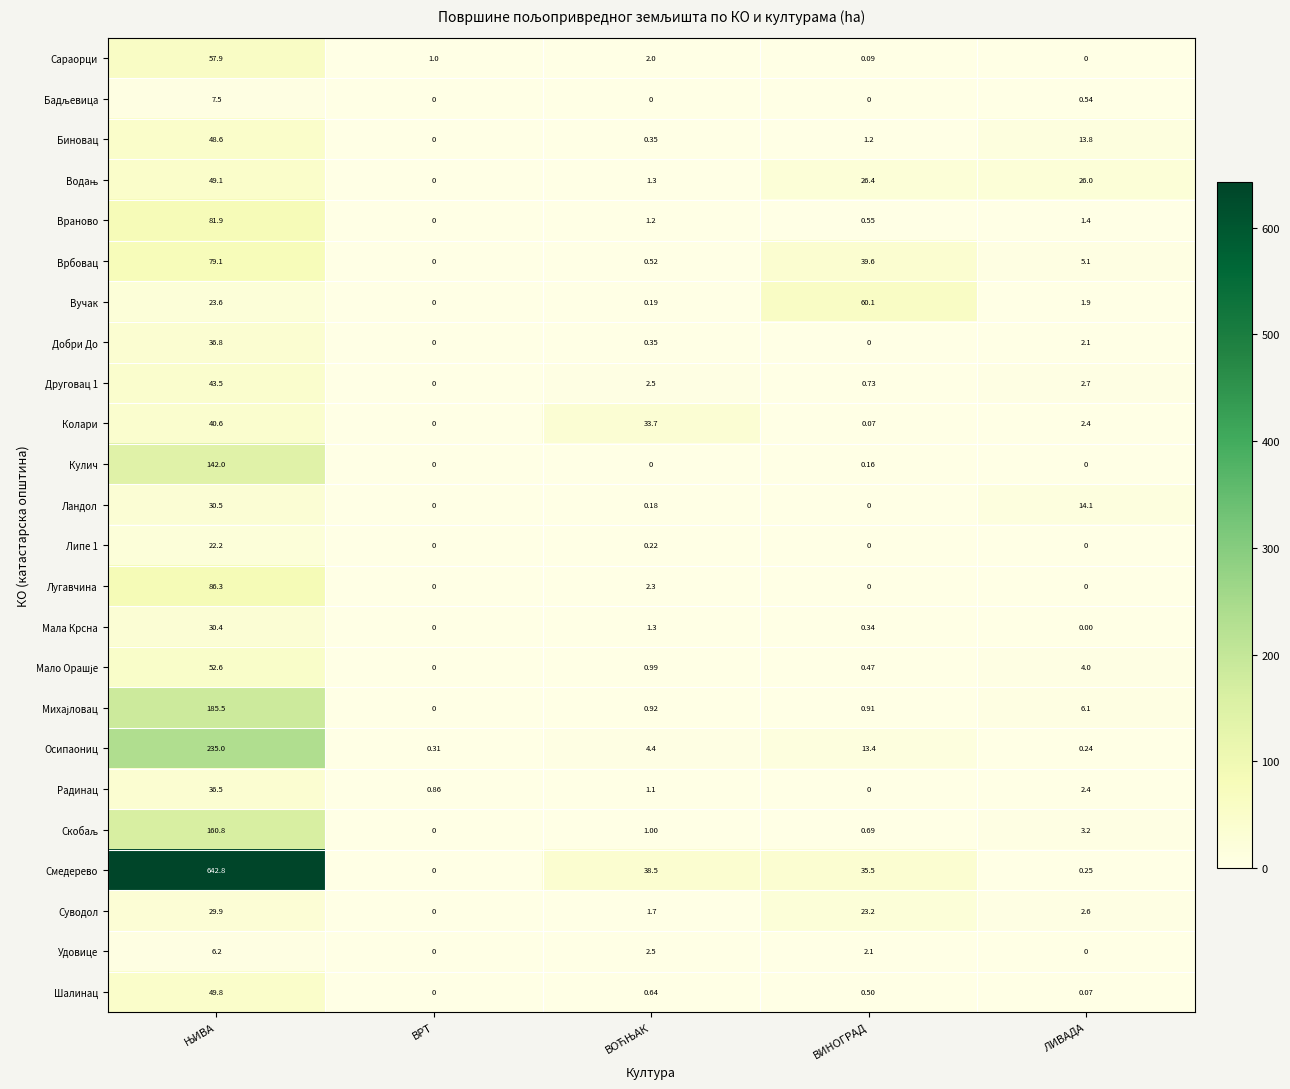

How many values in the Удовице series are below 2?

2